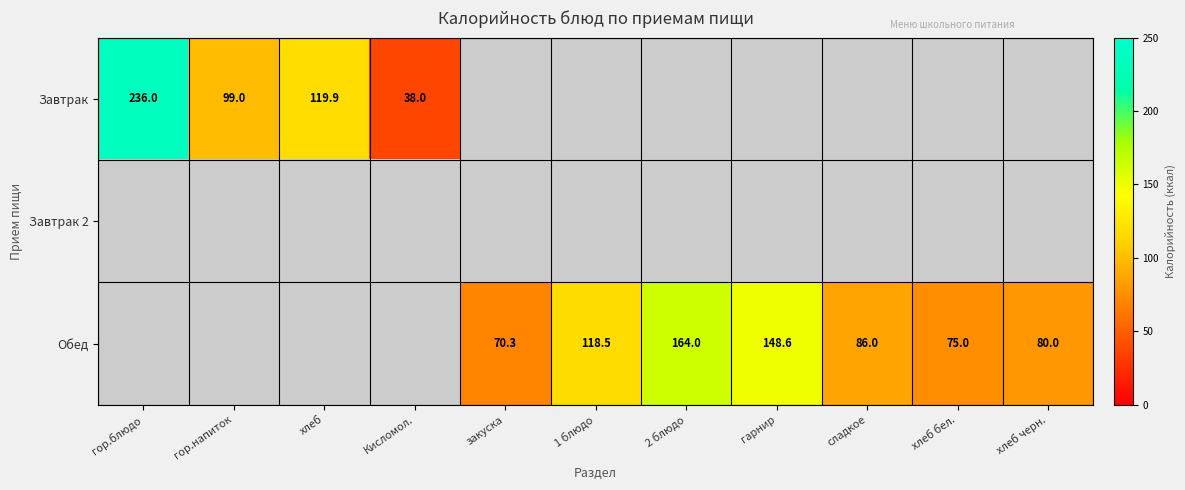

The value of Обед at хлеб бел. is 75.0. True or false?

True